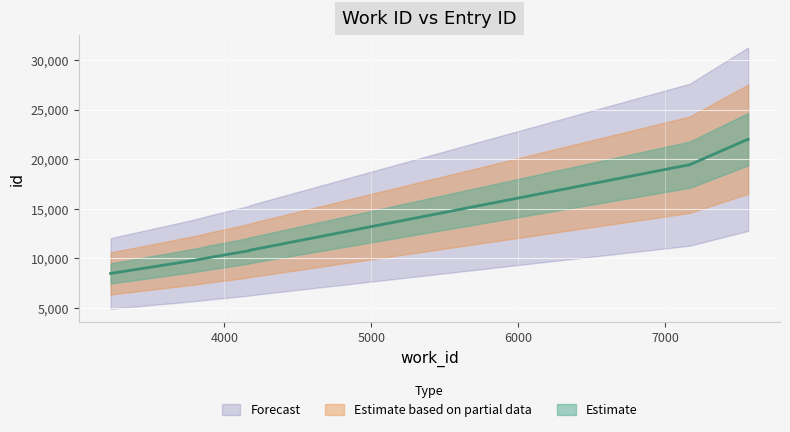

How many lines are shown in the chart?

1